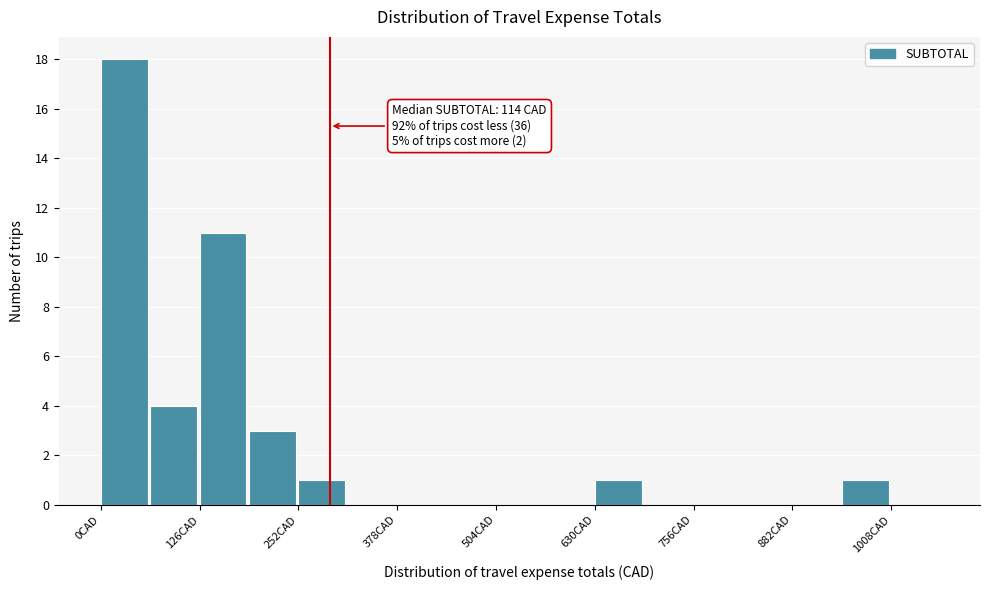

Around what value on the x-axis is the tallest bar? Give the approximate position of its centre, as read against the axis.

20